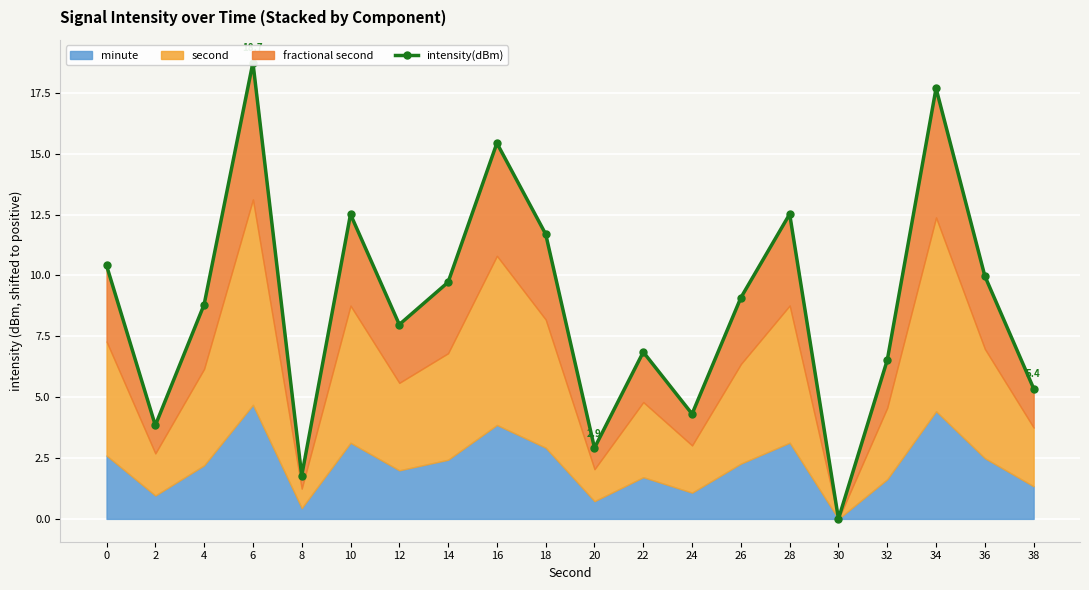

At which category does the chart reach its peak across all series?

6